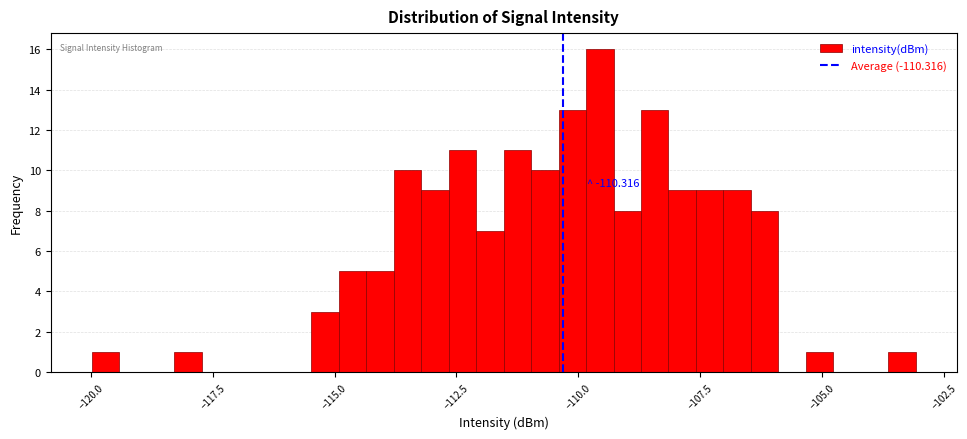

Read against the x-axis, roughly where is the centre of the tallest bar?

-109.5